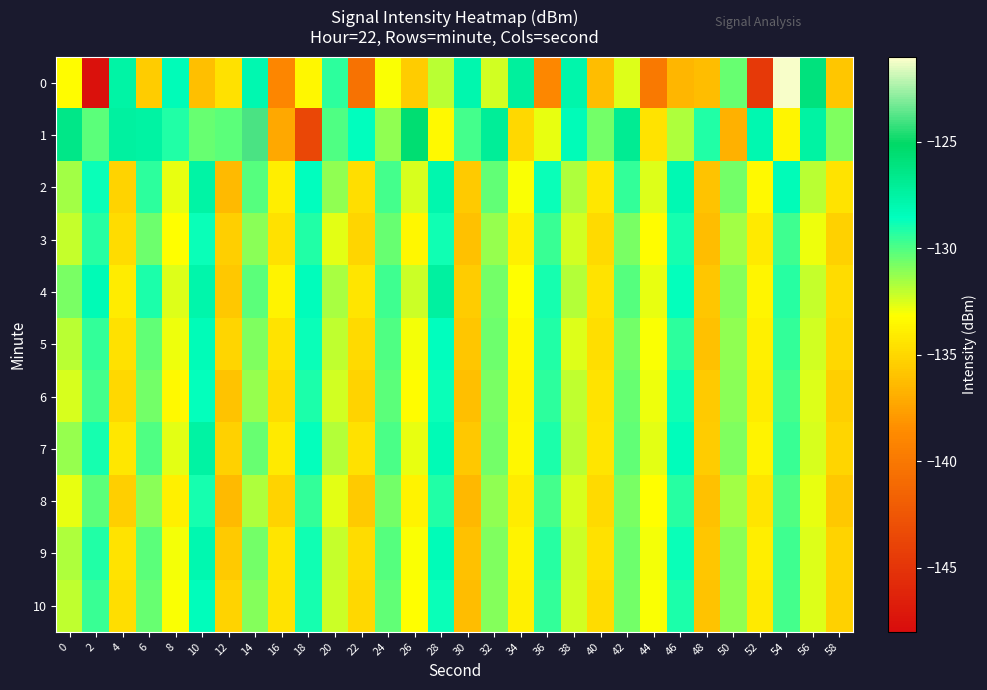

Reading left to right, transcribe all the data shown in this chart.

0: 0=-133.3	2=-147.6	4=-127.6	6=-135.5	8=-128.4	10=-136.1	12=-134.6	14=-128.0	16=-138.9	18=-133.5	20=-129.4	22=-140.4	24=-133.1	26=-135.5	28=-131.9	30=-127.9	32=-132.3	34=-127.3	36=-138.9	38=-127.9	40=-136.3	42=-132.5	44=-139.9	46=-136.6	48=-136.3	50=-130.4	52=-144.7	54=-121.2	56=-126.0	58=-135.8
1: 0=-126.4	2=-130.2	4=-127.4	6=-127.4	8=-129.1	10=-130.4	12=-130.2	14=-123.9	16=-137.2	18=-143.7	20=-130.0	22=-128.5	24=-131.2	26=-125.6	28=-133.4	30=-129.8	32=-127.1	34=-135.0	36=-132.8	38=-128.3	40=-130.6	42=-126.9	44=-134.5	46=-131.7	48=-129.2	50=-136.8	52=-128.0	54=-133.6	56=-127.5	58=-130.9
2: 0=-131.5	2=-128.7	4=-135.2	6=-129.4	8=-132.8	10=-127.6	12=-136.3	14=-130.1	16=-133.9	18=-128.5	20=-131.2	22=-134.7	24=-129.8	26=-132.4	28=-127.9	30=-135.6	32=-130.3	34=-133.1	36=-128.8	38=-131.7	40=-134.2	42=-129.5	44=-132.6	46=-128.1	48=-135.9	50=-130.7	52=-133.4	54=-128.3	56=-131.9	58=-134.5
3: 0=-132.1	2=-129.3	4=-134.8	6=-130.5	8=-133.2	10=-128.7	12=-135.4	14=-131.1	16=-134.6	18=-129.2	20=-132.7	22=-135.1	24=-130.4	26=-133.5	28=-128.9	30=-136.0	32=-131.3	34=-133.8	36=-129.6	38=-132.3	40=-134.9	42=-130.8	44=-133.3	46=-129.0	48=-136.2	50=-131.5	52=-134.1	54=-129.7	56=-132.9	58=-135.3
4: 0=-130.8	2=-128.2	4=-134.0	6=-129.1	8=-132.5	10=-127.8	12=-135.7	14=-130.2	16=-133.7	18=-128.4	20=-131.6	22=-134.3	24=-129.7	26=-132.2	28=-127.4	30=-135.5	32=-130.6	34=-133.2	36=-129.0	38=-131.8	40=-134.4	42=-130.1	44=-132.8	46=-128.6	48=-135.8	50=-131.0	52=-133.6	54=-129.3	56=-132.1	58=-134.8
5: 0=-131.9	2=-129.5	4=-134.6	6=-130.3	8=-132.9	10=-128.3	12=-135.1	14=-130.9	16=-134.4	18=-128.8	20=-132.0	22=-134.9	24=-130.0	26=-133.0	28=-128.5	30=-135.8	32=-130.5	34=-133.4	36=-129.2	38=-132.5	40=-134.7	42=-130.6	44=-133.1	46=-129.4	48=-136.0	50=-131.2	52=-133.8	54=-129.5	56=-132.3	58=-135.0
6: 0=-132.4	2=-129.8	4=-135.0	6=-130.7	8=-133.4	10=-128.6	12=-135.9	14=-131.3	16=-134.8	18=-129.1	20=-132.3	22=-135.2	24=-130.2	26=-133.3	28=-128.7	30=-136.1	32=-130.8	34=-133.6	36=-129.4	38=-132.0	40=-134.5	42=-130.4	44=-132.9	46=-128.9	48=-135.6	50=-131.1	52=-134.0	54=-129.8	56=-132.6	58=-135.4
7: 0=-131.3	2=-129.0	4=-134.2	6=-130.0	8=-132.7	10=-127.5	12=-135.3	14=-130.4	16=-134.1	18=-128.6	20=-131.8	22=-134.6	24=-129.9	26=-132.8	28=-128.2	30=-135.7	32=-130.7	34=-133.5	36=-129.1	38=-131.9	40=-134.3	42=-130.3	44=-132.7	46=-128.4	48=-135.5	50=-130.9	52=-133.7	54=-129.6	56=-132.4	58=-135.1
8: 0=-132.8	2=-130.2	4=-135.4	6=-131.1	8=-133.8	10=-129.0	12=-136.3	14=-131.7	16=-135.2	18=-129.5	20=-132.7	22=-135.6	24=-130.6	26=-133.7	28=-129.2	30=-136.5	32=-131.2	34=-134.0	36=-129.8	38=-132.4	40=-134.9	42=-130.8	44=-133.2	46=-129.3	48=-136.0	50=-131.5	52=-134.3	54=-130.0	56=-132.8	58=-135.7
9: 0=-131.7	2=-129.2	4=-134.5	6=-130.2	8=-133.0	10=-128.0	12=-135.6	14=-130.6	16=-134.3	18=-128.9	20=-132.1	22=-134.8	24=-130.1	26=-133.1	28=-128.3	30=-136.0	32=-130.9	34=-133.7	36=-129.3	38=-132.2	40=-134.6	42=-130.5	44=-133.0	46=-128.7	48=-135.8	50=-131.1	52=-133.9	54=-129.7	56=-132.5	58=-135.2
10: 0=-132.0	2=-129.6	4=-134.7	6=-130.4	8=-133.1	10=-128.4	12=-135.2	14=-131.0	16=-134.5	18=-129.0	20=-132.2	22=-135.0	24=-130.3	26=-133.2	28=-128.8	30=-136.2	32=-131.0	34=-133.8	36=-129.5	38=-132.3	40=-134.8	42=-130.6	44=-133.1	46=-129.1	48=-135.9	50=-131.2	52=-134.1	54=-129.8	56=-132.6	58=-135.3